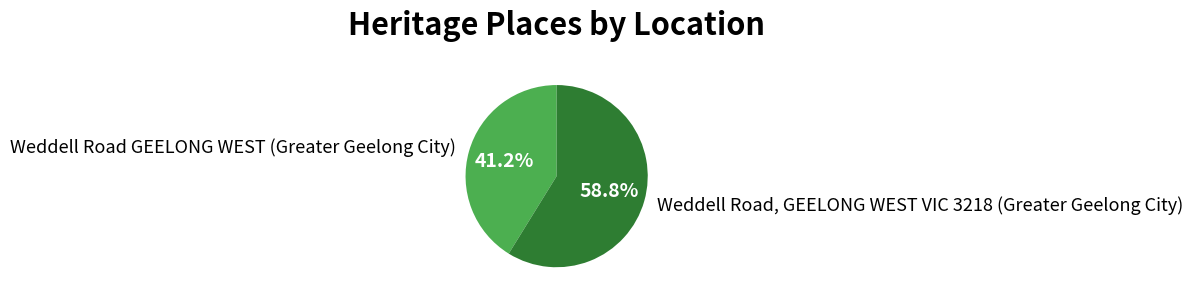

What is the ratio of the value at Weddell Road GEELONG WEST (Greater Geelong City) to the value at Weddell Road, GEELONG WEST VIC 3218 (Greater Geelong City)?

0.7